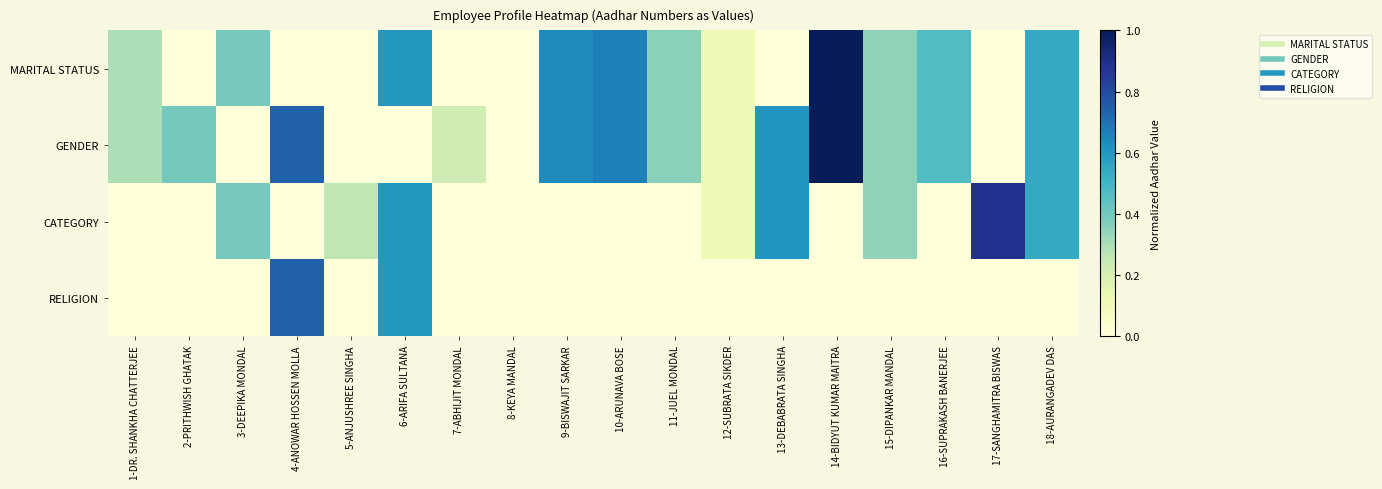

Reading right to left, what are all the values shown in this chart?

MARITAL STATUS: 18-AURANGADEV DAS=0.5	17-SANGHAMITRA BISWAS=0.0	16-SUPRAKASH BANERJEE=0.5	15-DIPANKAR MANDAL=0.3	14-BIDYUT KUMAR MAITRA=1.0	13-DEBABRATA SINGHA=0.0	12-SUBRATA SIKDER=0.1	11-JUEL MONDAL=0.4	10-ARUNAVA BOSE=0.7	9-BISWAJIT SARKAR=0.6	8-KEYA MANDAL=0.0	7-ABHIJIT MONDAL=0.0	6-ARIFA SULTANA=0.6	5-ANJUSHREE SINGHA=0.0	4-ANOWAR HOSSEN MOLLA=0.0	3-DEEPIKA MONDAL=0.4	2-PRITHWISH GHATAK=0.0	1-DR. SHANKHA CHATTERJEE=0.3
GENDER: 18-AURANGADEV DAS=0.5	17-SANGHAMITRA BISWAS=0.0	16-SUPRAKASH BANERJEE=0.5	15-DIPANKAR MANDAL=0.3	14-BIDYUT KUMAR MAITRA=1.0	13-DEBABRATA SINGHA=0.6	12-SUBRATA SIKDER=0.1	11-JUEL MONDAL=0.4	10-ARUNAVA BOSE=0.7	9-BISWAJIT SARKAR=0.6	8-KEYA MANDAL=0.0	7-ABHIJIT MONDAL=0.2	6-ARIFA SULTANA=0.0	5-ANJUSHREE SINGHA=0.0	4-ANOWAR HOSSEN MOLLA=0.7	3-DEEPIKA MONDAL=0.0	2-PRITHWISH GHATAK=0.4	1-DR. SHANKHA CHATTERJEE=0.3
CATEGORY: 18-AURANGADEV DAS=0.5	17-SANGHAMITRA BISWAS=0.9	16-SUPRAKASH BANERJEE=0.0	15-DIPANKAR MANDAL=0.3	14-BIDYUT KUMAR MAITRA=0.0	13-DEBABRATA SINGHA=0.6	12-SUBRATA SIKDER=0.1	11-JUEL MONDAL=0.0	10-ARUNAVA BOSE=0.0	9-BISWAJIT SARKAR=0.0	8-KEYA MANDAL=0.0	7-ABHIJIT MONDAL=0.0	6-ARIFA SULTANA=0.6	5-ANJUSHREE SINGHA=0.3	4-ANOWAR HOSSEN MOLLA=0.0	3-DEEPIKA MONDAL=0.4	2-PRITHWISH GHATAK=0.0	1-DR. SHANKHA CHATTERJEE=0.0
RELIGION: 18-AURANGADEV DAS=0.0	17-SANGHAMITRA BISWAS=0.0	16-SUPRAKASH BANERJEE=0.0	15-DIPANKAR MANDAL=0.0	14-BIDYUT KUMAR MAITRA=0.0	13-DEBABRATA SINGHA=0.0	12-SUBRATA SIKDER=0.0	11-JUEL MONDAL=0.0	10-ARUNAVA BOSE=0.0	9-BISWAJIT SARKAR=0.0	8-KEYA MANDAL=0.0	7-ABHIJIT MONDAL=0.0	6-ARIFA SULTANA=0.6	5-ANJUSHREE SINGHA=0.0	4-ANOWAR HOSSEN MOLLA=0.7	3-DEEPIKA MONDAL=0.0	2-PRITHWISH GHATAK=0.0	1-DR. SHANKHA CHATTERJEE=0.0